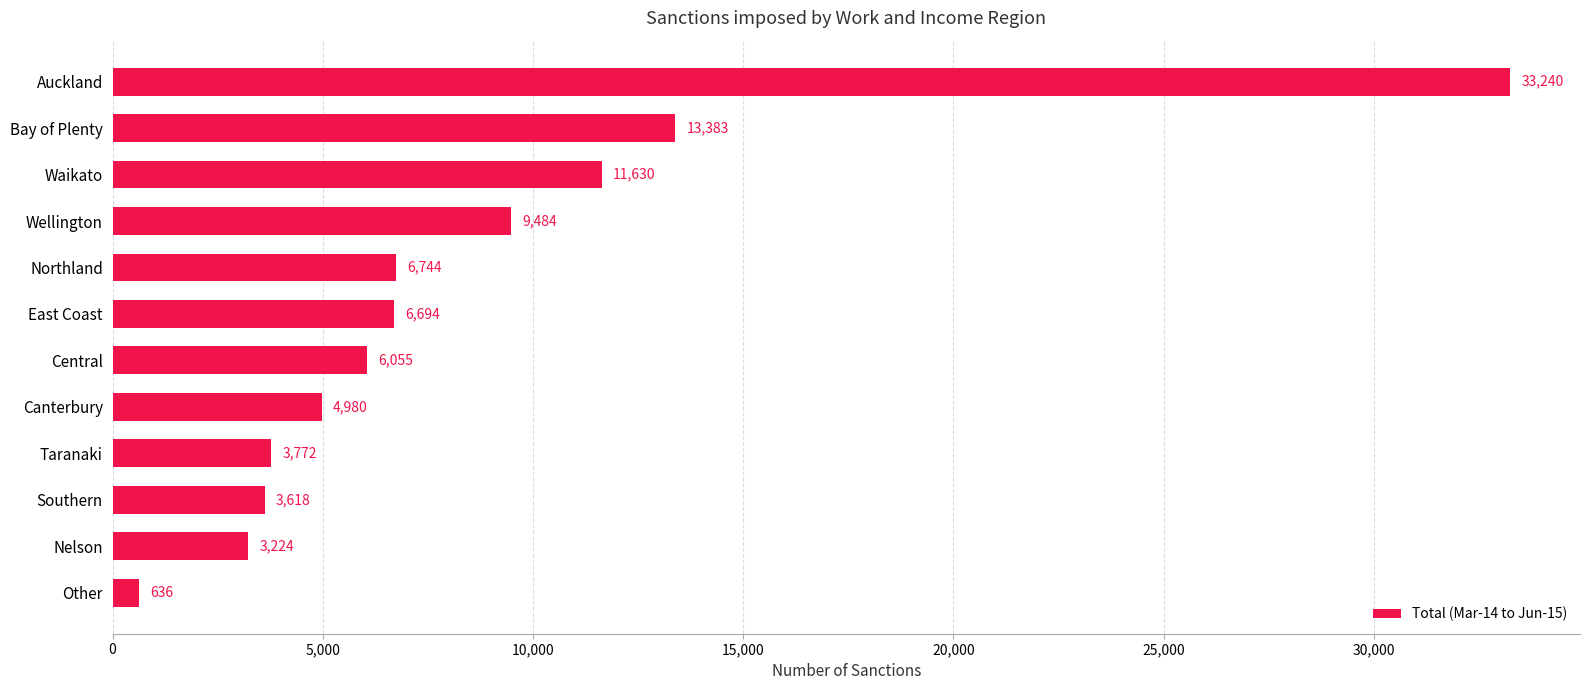

What is the difference between the second highest and second lowest values?

10159